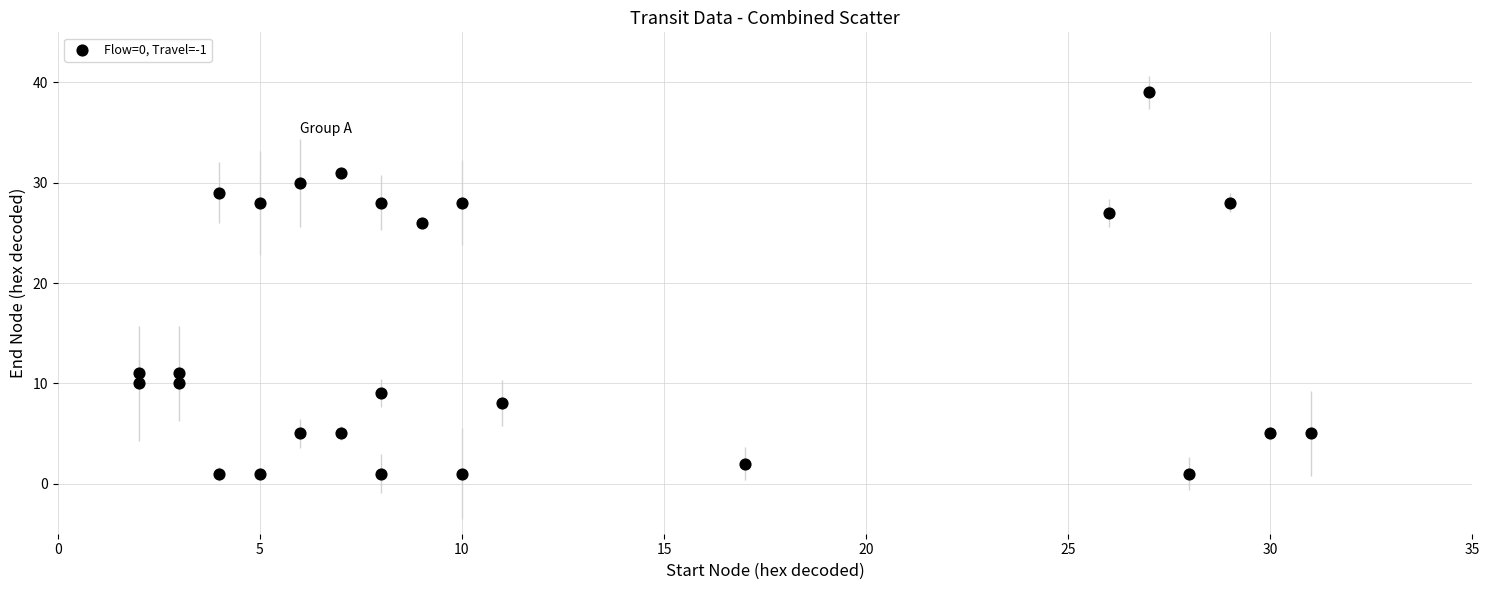

What Y value in the scatter plot is closest to 20?

26